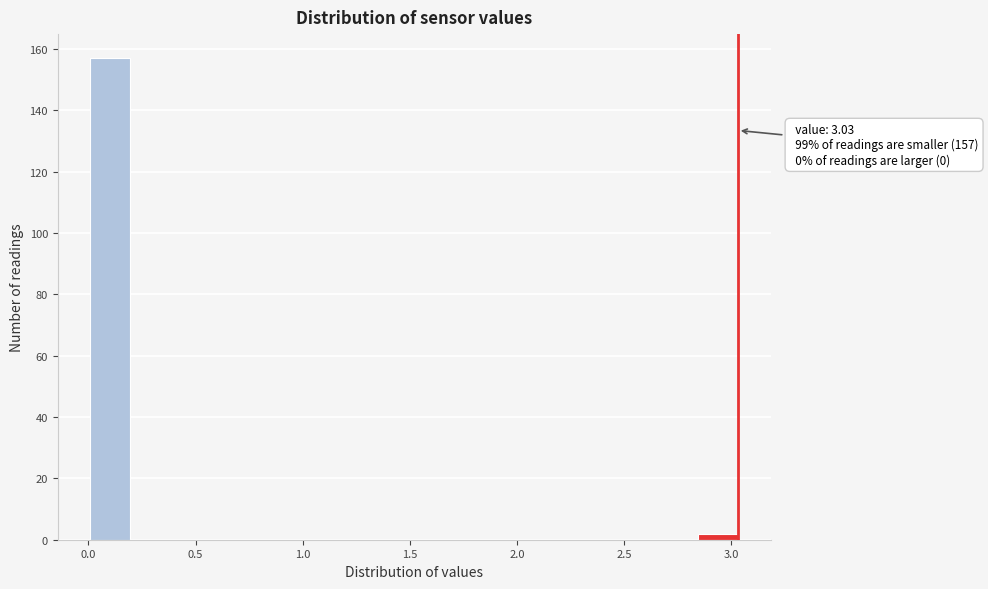

Over which range of the x-axis is the bar tallest?

0.00 to 0.20